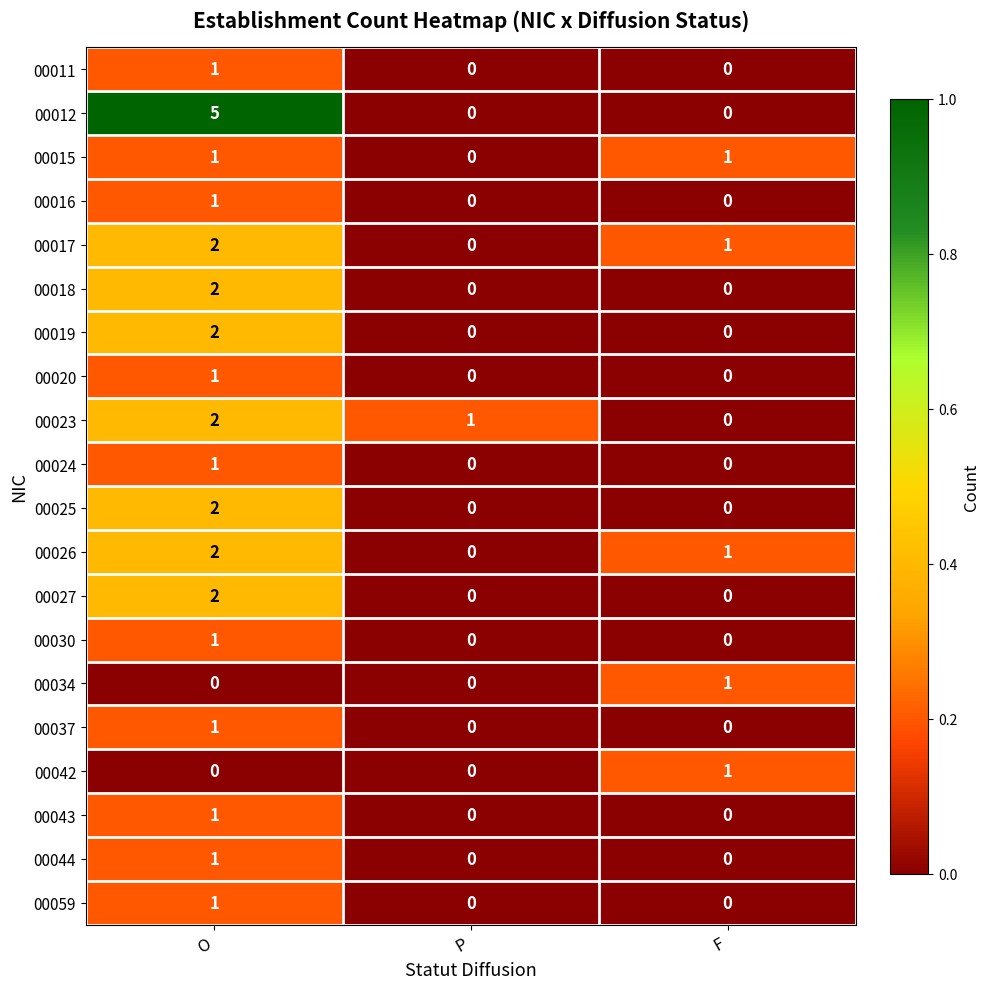

What is the maximum value shown in the chart?

5